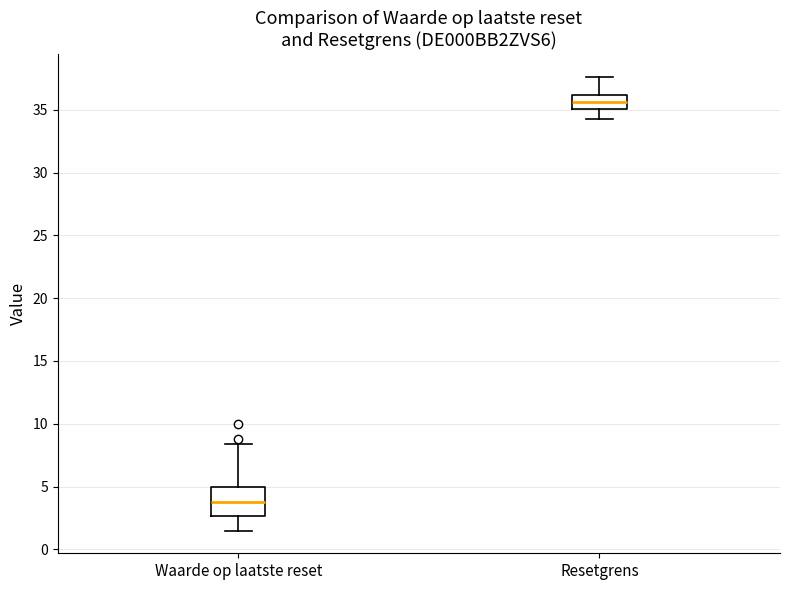

Where does the median line of the box for Waarde op laatste reset sit on the y-axis? The values are not printed on the chart, so give them approximately, as read against the axis.

4.0